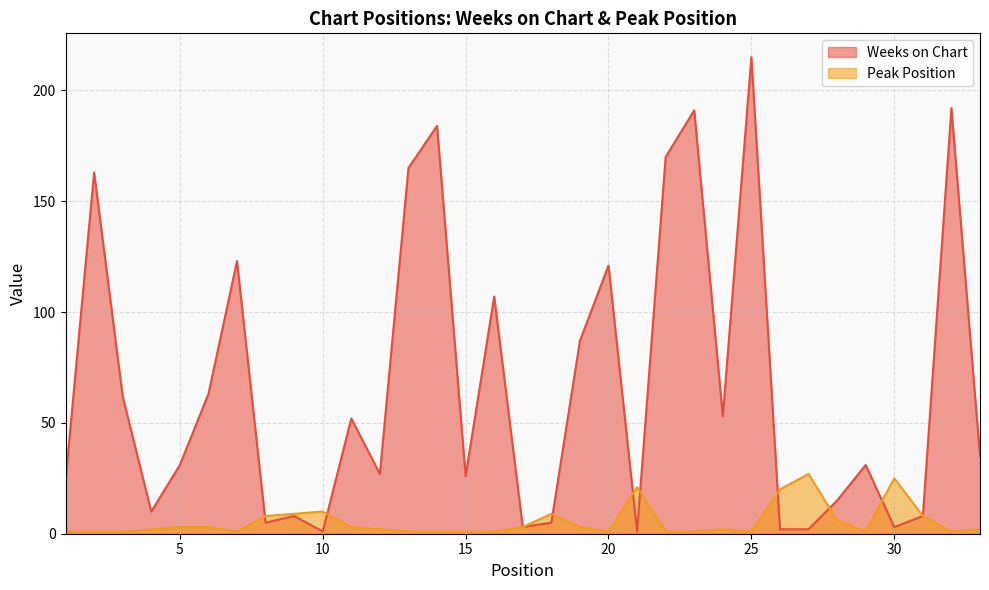

Does the chart have visible grid lines?

Yes